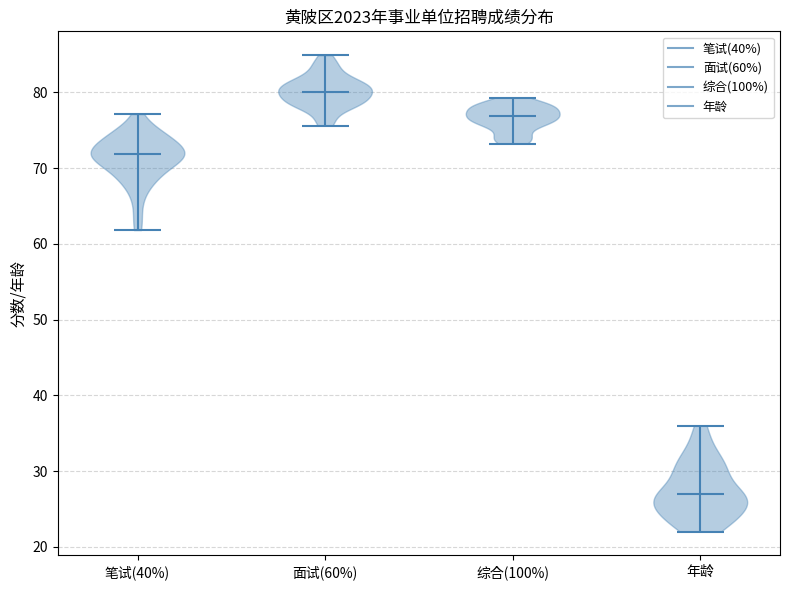

What is the highest point the violin for 笔试(40%) reaches on the y-axis? The values are not printed on the chart, so give them approximately, as read against the axis.

77